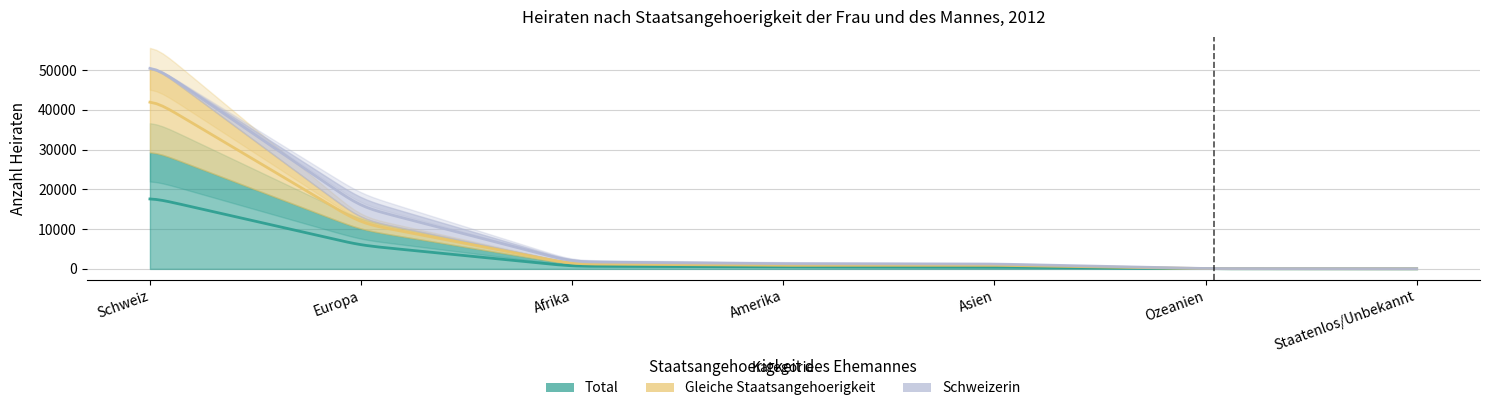

The Total series shows 59 at Ozeanien. True or false?

True